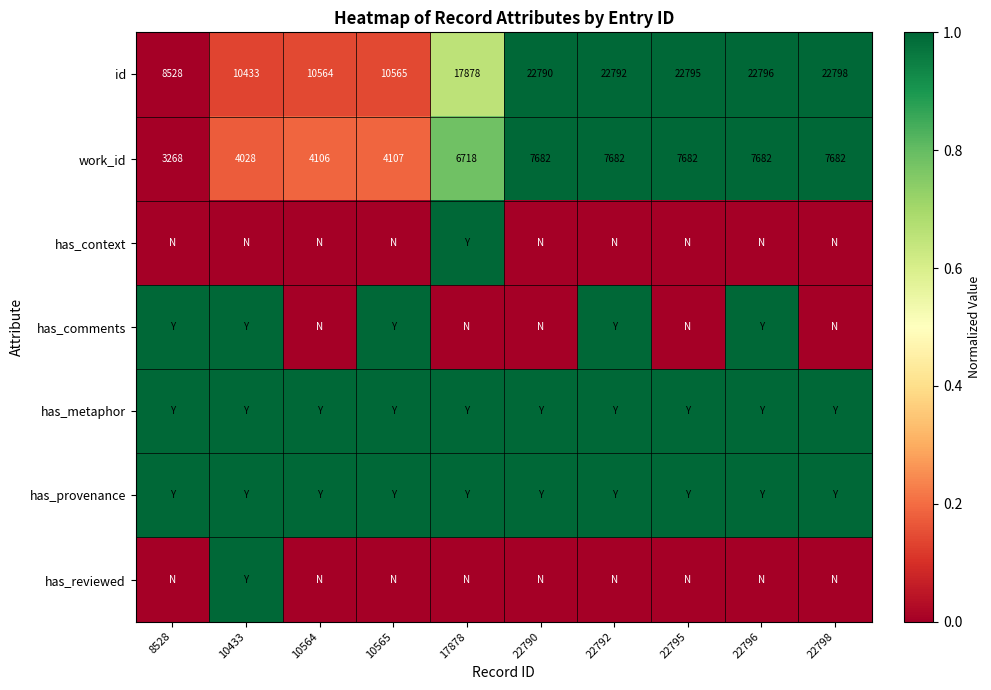

What is the difference between the id values at 22796 and 22790?

6